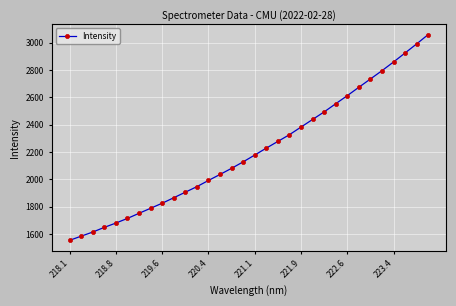

True or false: there are more than 2 points higher than both neighbors.

False